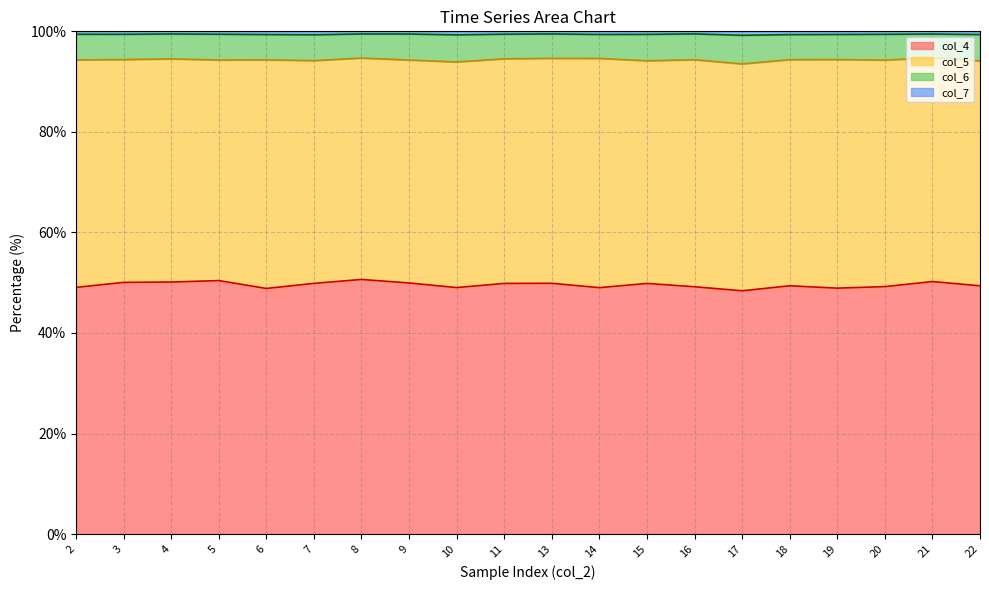

Which category has the lowest value in the col_4 series?

17